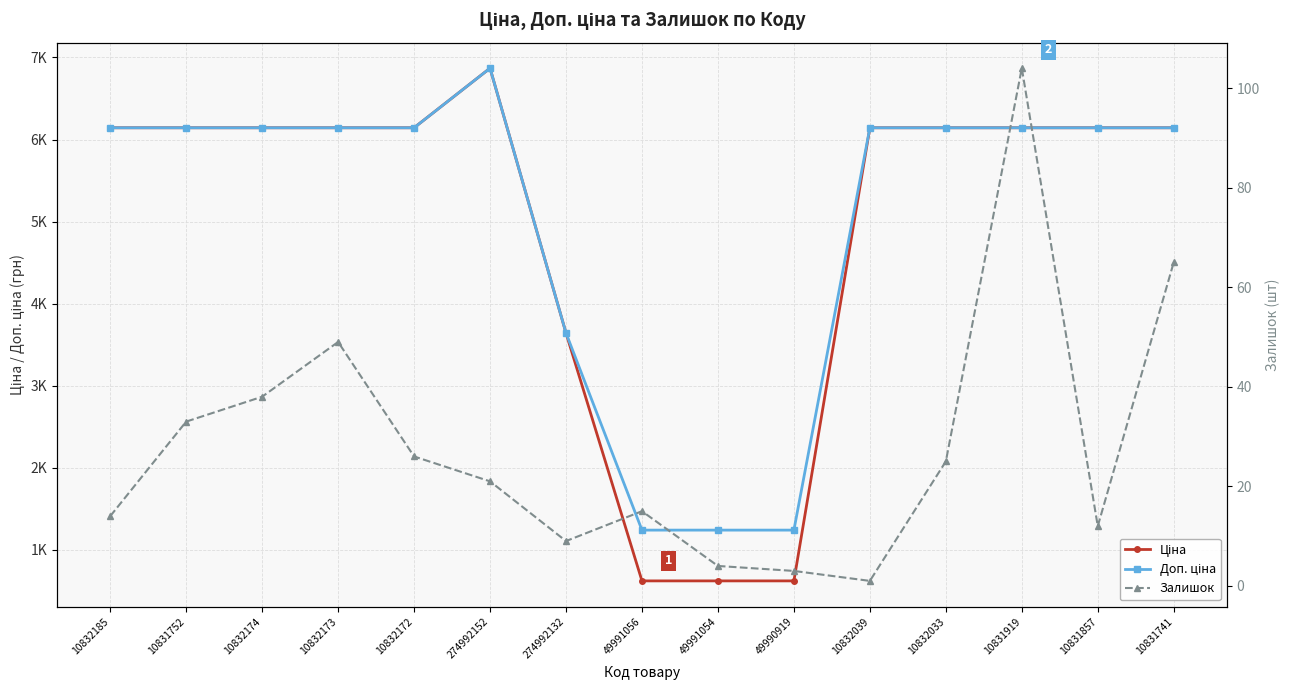

How many values in the Залишок series are below 21?

7